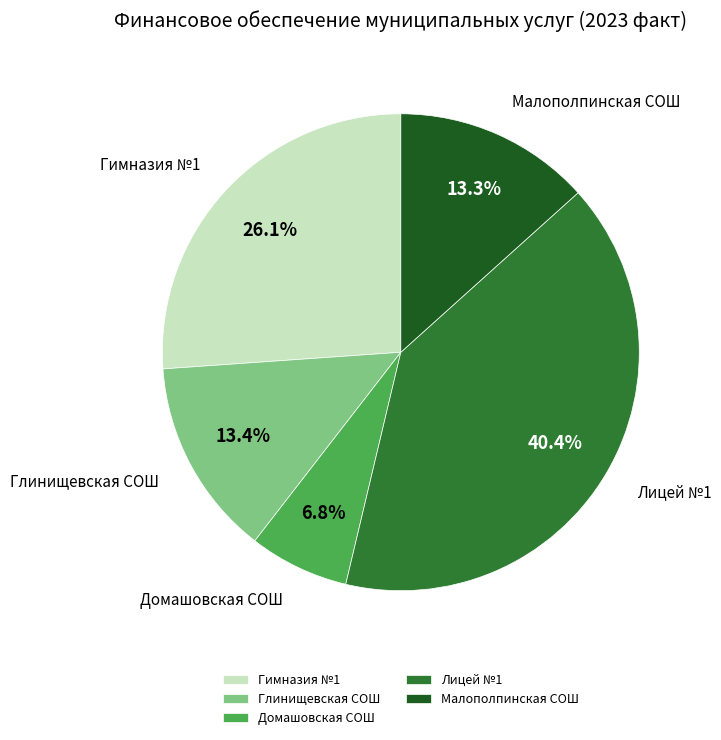

To the nearest percent, what percentage of the pie is Гимназия №1?

26%